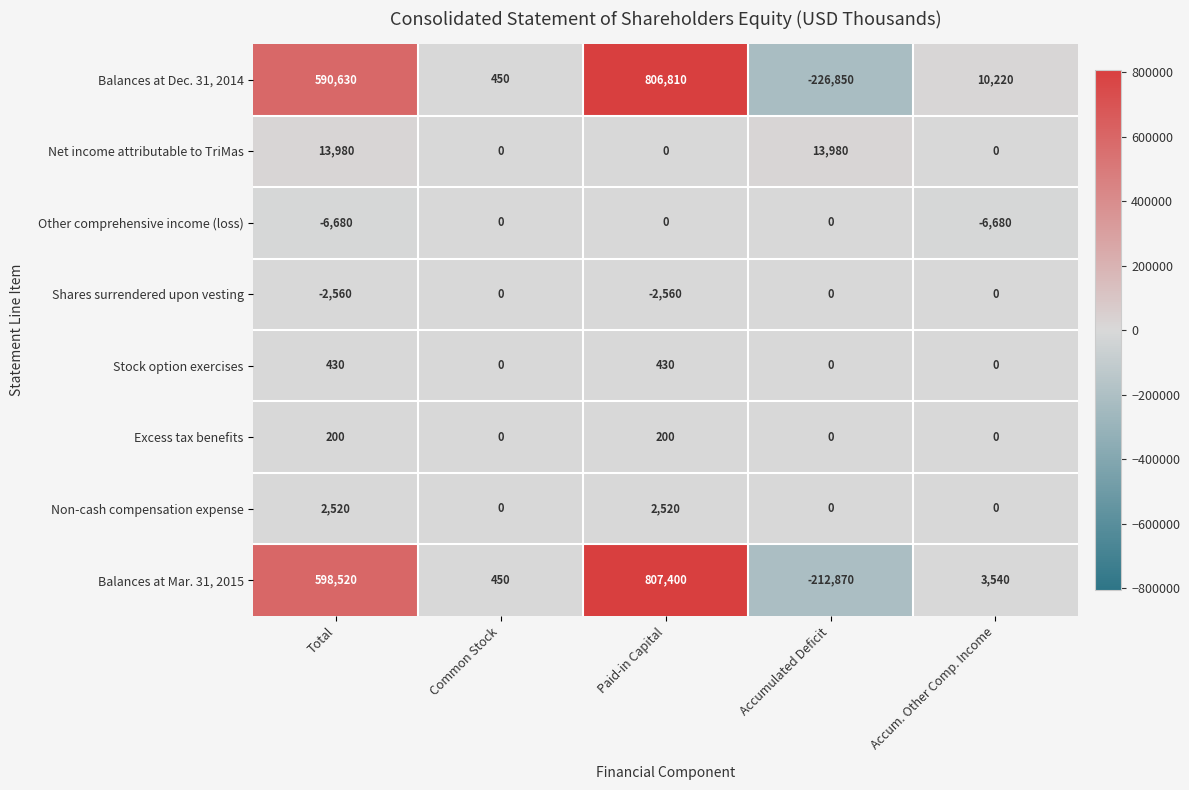

The value of Excess tax benefits at Accum. Other Comp. Income is -69. True or false?

False